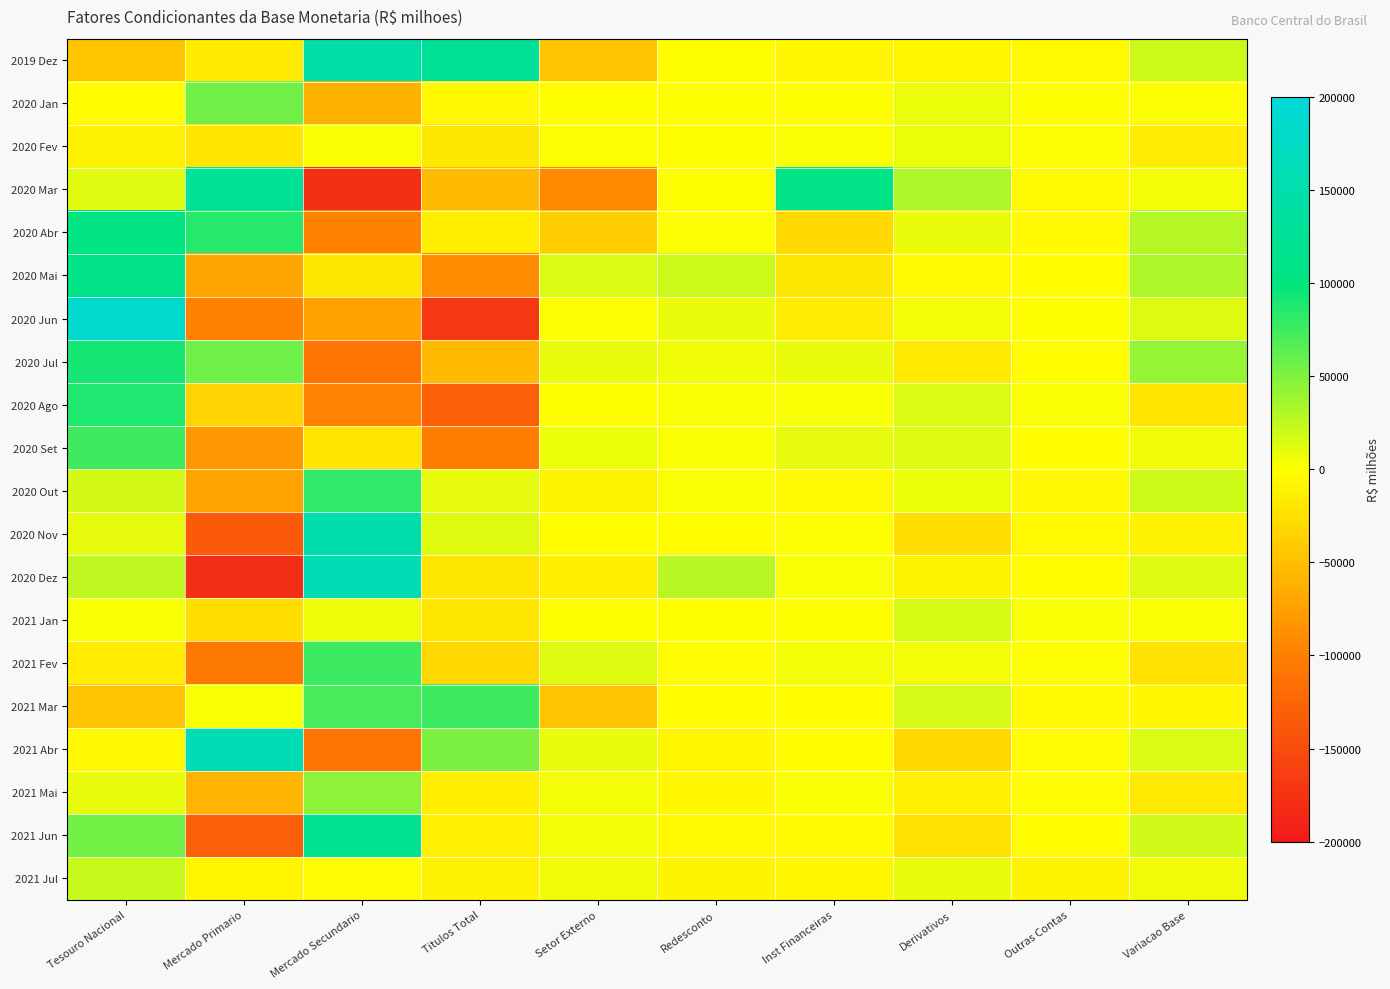

Reading left to right, what are all the values shown in this chart?

2019 Dez: Tesouro Nacional=-43975.7	Mercado Primario=-15623.6	Mercado Secundario=143191.6	Titulos Total=127568.1	Setor Externo=-46838.6	Redesconto=-0.1	Inst Financeiras=-6659.6	Derivativos=-6928.1	Outras Contas=-3362.2	Variacao Base=19803.8
2020 Jan: Tesouro Nacional=-1409.3	Mercado Primario=55639.8	Mercado Secundario=-60868.3	Titulos Total=-5228.5	Setor Externo=423.9	Redesconto=-0.1	Inst Financeiras=-555.2	Derivativos=7614.7	Outras Contas=527.2	Variacao Base=1372.7
2020 Fev: Tesouro Nacional=-9391.5	Mercado Primario=-19911.8	Mercado Secundario=2141.7	Titulos Total=-17770.1	Setor Externo=1415.6	Redesconto=7.0	Inst Financeiras=2335.1	Derivativos=7606.0	Outras Contas=1036.0	Variacao Base=-14761.9
2020 Mar: Tesouro Nacional=11994.0	Mercado Primario=124899.6	Mercado Secundario=-177800.3	Titulos Total=-52900.7	Setor Externo=-90991.9	Redesconto=-7.1	Inst Financeiras=108865.5	Derivativos=31258.6	Outras Contas=-3855.6	Variacao Base=4362.8
2020 Abr: Tesouro Nacional=103172.4	Mercado Primario=85493.3	Mercado Secundario=-98325.9	Titulos Total=-12832.7	Setor Externo=-38448.8	Redesconto=1407.4	Inst Financeiras=-29121.9	Derivativos=8340.1	Outras Contas=-3392.3	Variacao Base=29124.0
2020 Mai: Tesouro Nacional=108216.6	Mercado Primario=-69955.2	Mercado Secundario=-19489.0	Titulos Total=-89444.2	Setor Externo=14481.3	Redesconto=20580.2	Inst Financeiras=-17682.5	Derivativos=-3537.8	Outras Contas=-1234.8	Variacao Base=31378.6
2020 Jun: Tesouro Nacional=185258.5	Mercado Primario=-98198.8	Mercado Secundario=-72448.5	Titulos Total=-170647.3	Setor Externo=1269.9	Redesconto=8109.7	Inst Financeiras=-14490.5	Derivativos=4856.7	Outras Contas=-739.9	Variacao Base=13617.1
2020 Jul: Tesouro Nacional=91060.7	Mercado Primario=56749.6	Mercado Secundario=-110839.1	Titulos Total=-54089.5	Setor Externo=9089.7	Redesconto=5701.4	Inst Financeiras=7879.9	Derivativos=-16283.1	Outras Contas=-1364.4	Variacao Base=41994.7
2020 Ago: Tesouro Nacional=88074.7	Mercado Primario=-32819.0	Mercado Secundario=-97139.4	Titulos Total=-129958.4	Setor Externo=24.8	Redesconto=1838.3	Inst Financeiras=2889.7	Derivativos=14318.9	Outras Contas=1844.8	Variacao Base=-20967.3
2020 Set: Tesouro Nacional=75015.3	Mercado Primario=-80451.4	Mercado Secundario=-19919.2	Titulos Total=-100370.7	Setor Externo=7664.1	Redesconto=2123.9	Inst Financeiras=9652.5	Derivativos=12892.2	Outras Contas=-947.7	Variacao Base=6029.6
2020 Out: Tesouro Nacional=17370.4	Mercado Primario=-71371.5	Mercado Secundario=81287.2	Titulos Total=9915.7	Setor Externo=-7942.8	Redesconto=1671.6	Inst Financeiras=-3894.0	Derivativos=7034.0	Outras Contas=-5071.6	Variacao Base=19083.4
2020 Nov: Tesouro Nacional=9619.6	Mercado Primario=-136096.2	Mercado Secundario=148895.2	Titulos Total=12799.0	Setor Externo=-1909.5	Redesconto=-2011.3	Inst Financeiras=940.9	Derivativos=-25270.6	Outras Contas=-4309.0	Variacao Base=-10140.9
2020 Dez: Tesouro Nacional=25213.2	Mercado Primario=-179441.4	Mercado Secundario=159931.5	Titulos Total=-19509.9	Setor Externo=-12809.8	Redesconto=27818.5	Inst Financeiras=3009.6	Derivativos=-8028.8	Outras Contas=-1835.7	Variacao Base=13857.1
2021 Jan: Tesouro Nacional=2567.3	Mercado Primario=-25041.5	Mercado Secundario=6306.5	Titulos Total=-18735.0	Setor Externo=248.2	Redesconto=-173.2	Inst Financeiras=-598.6	Derivativos=16337.9	Outras Contas=2407.3	Variacao Base=2053.8
2021 Fev: Tesouro Nacional=-14674.4	Mercado Primario=-106008.7	Mercado Secundario=75797.4	Titulos Total=-30211.4	Setor Externo=13835.4	Redesconto=-2989.1	Inst Financeiras=5363.3	Derivativos=5080.9	Outras Contas=1415.8	Variacao Base=-22179.5
2021 Mar: Tesouro Nacional=-45810.9	Mercado Primario=3101.0	Mercado Secundario=72355.2	Titulos Total=75456.2	Setor Externo=-45608.4	Redesconto=-1615.7	Inst Financeiras=-927.6	Derivativos=16586.3	Outras Contas=-3860.5	Variacao Base=-5780.7
2021 Abr: Tesouro Nacional=-5401.4	Mercado Primario=161433.9	Mercado Secundario=-110263.1	Titulos Total=51170.8	Setor Externo=9365.2	Redesconto=-6675.2	Inst Financeiras=-865.5	Derivativos=-30364.9	Outras Contas=-2711.3	Variacao Base=14517.7
2021 Mai: Tesouro Nacional=9160.1	Mercado Primario=-57069.7	Mercado Secundario=44404.9	Titulos Total=-12664.8	Setor Externo=4574.6	Redesconto=-5829.5	Inst Financeiras=2050.8	Derivativos=-10957.3	Outras Contas=-2954.1	Variacao Base=-16620.0
2021 Jun: Tesouro Nacional=55383.8	Mercado Primario=-130783.6	Mercado Secundario=119455.8	Titulos Total=-11327.8	Setor Externo=5382.8	Redesconto=-3726.4	Inst Financeiras=-3485.7	Derivativos=-21657.6	Outras Contas=-1885.1	Variacao Base=18684.1
2021 Jul: Tesouro Nacional=22545.4	Mercado Primario=-7268.0	Mercado Secundario=-2478.3	Titulos Total=-9746.3	Setor Externo=6068.1	Redesconto=-7860.0	Inst Financeiras=-6143.9	Derivativos=8926.8	Outras Contas=-8044.1	Variacao Base=5746.1